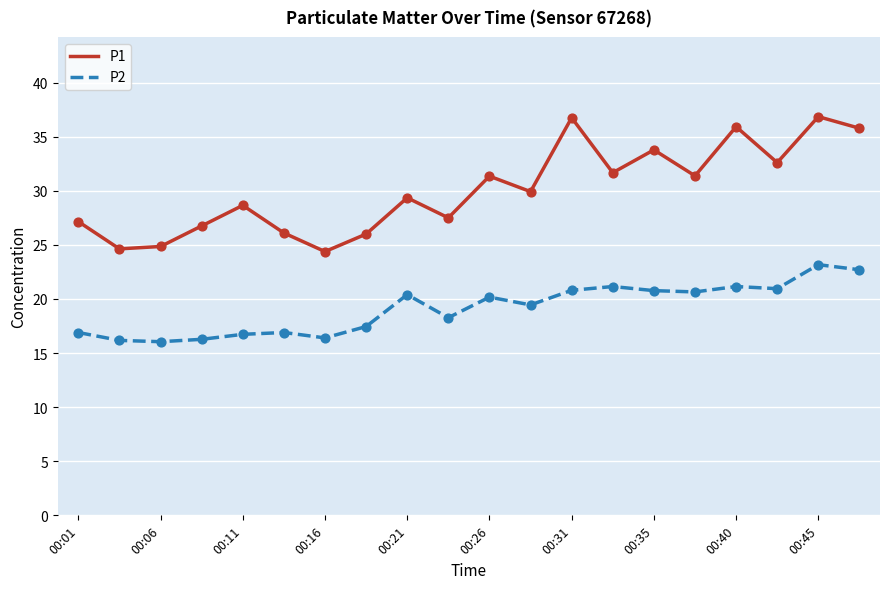

Which series has the widest spread of values?

P1